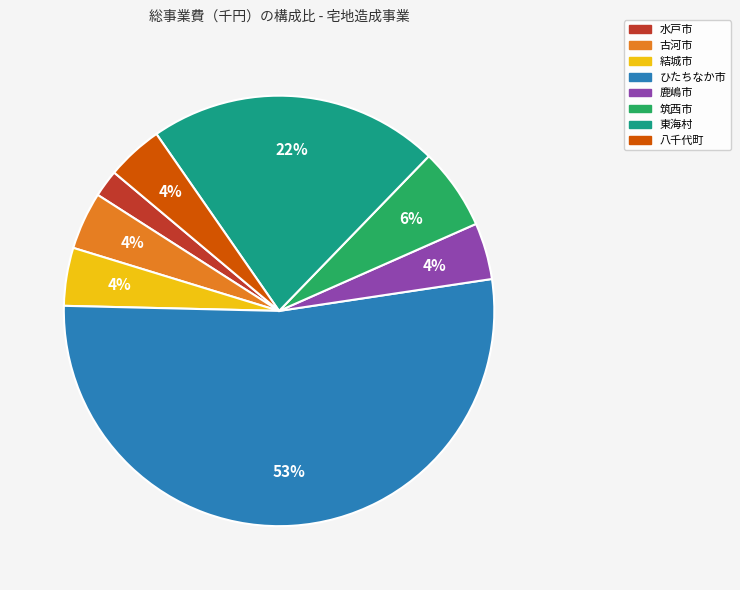

Is the sum of 筑西市 and 東海村 greater than half?

No